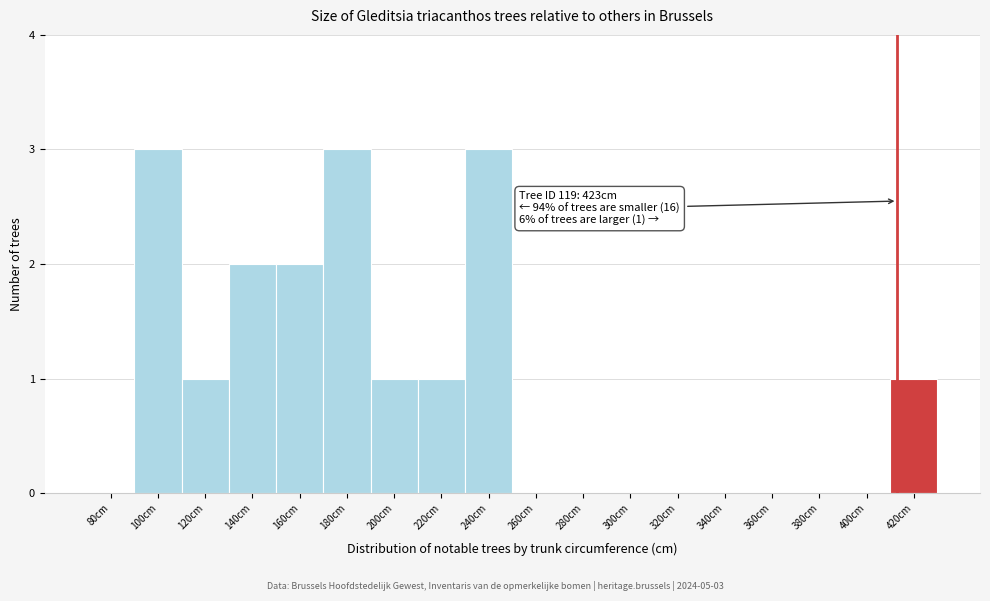

Reading left to right, list all the values displayed in this chart.

80cm=0	100cm=3	120cm=1	140cm=2	160cm=2	180cm=3	200cm=1	220cm=1	240cm=3	260cm=0	280cm=0	300cm=0	320cm=0	340cm=0	360cm=0	380cm=0	400cm=0	420cm=1